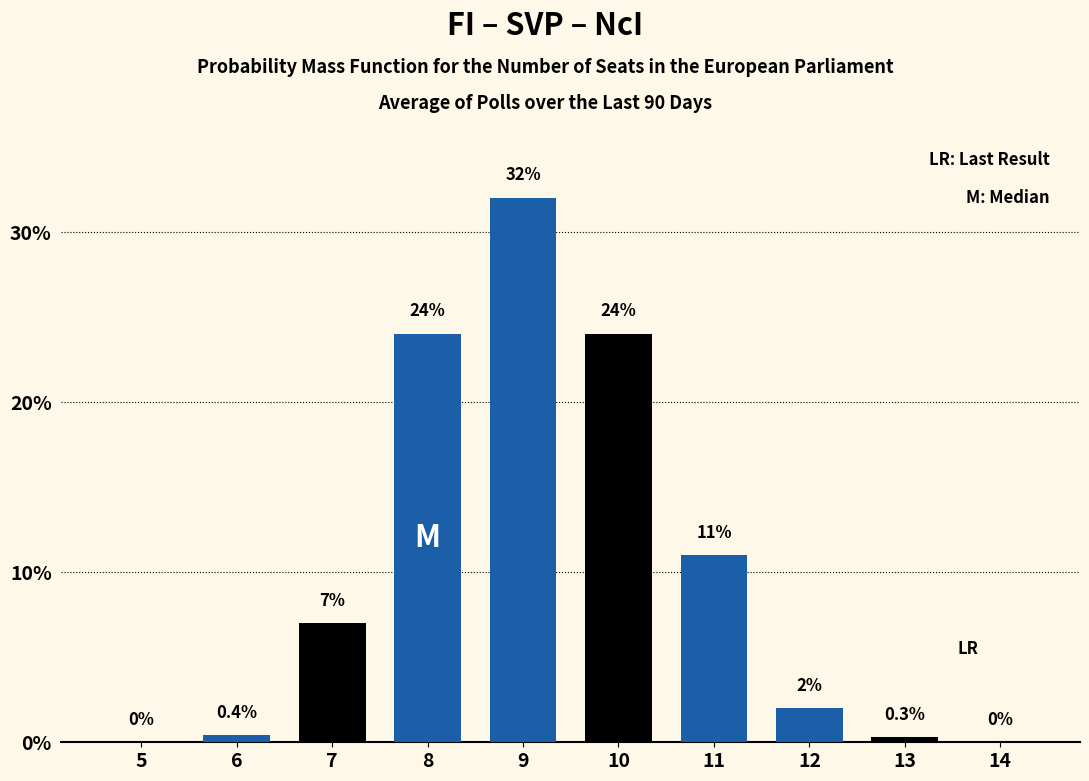

Reading left to right, list all the values displayed in this chart.

5=0.0	6=0.4	7=7.0	8=24.0	9=32.0	10=24.0	11=11.0	12=2.0	13=0.3	14=0.0